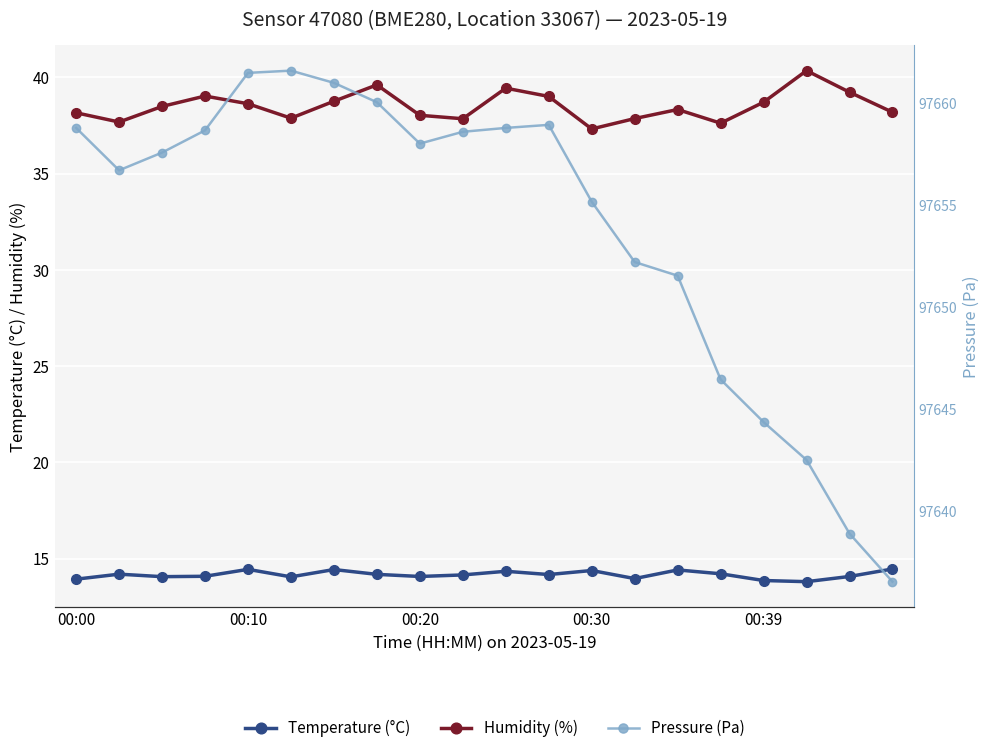

Which series has the largest total across all categories?

Pressure (Pa)